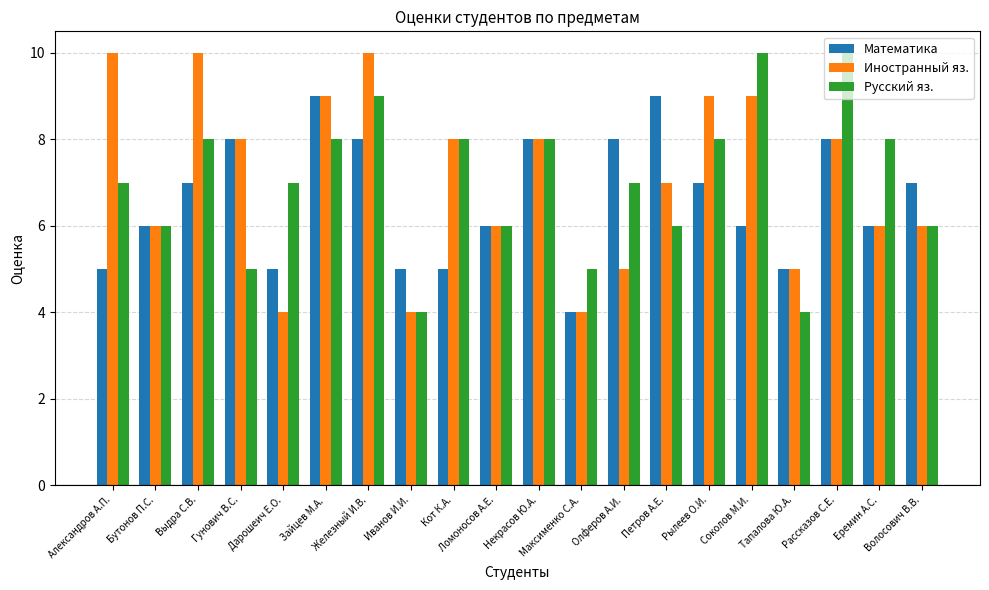

What is the sum of the Математика values at Железный И.В. and Рылеев О.И.?

15